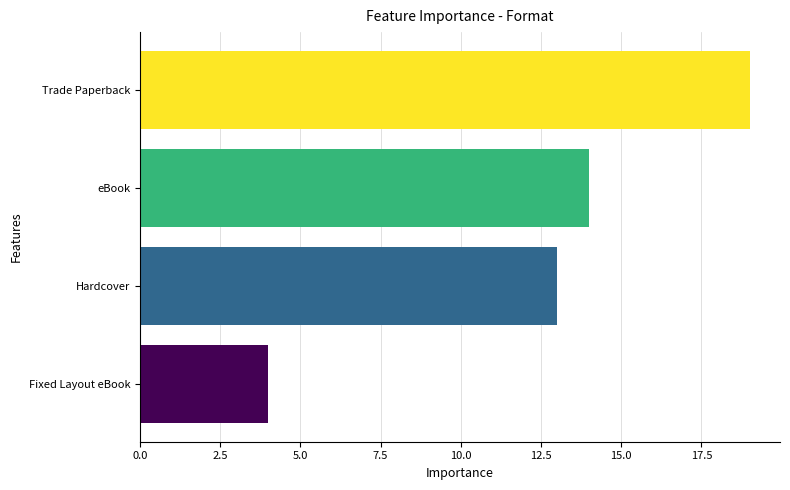

Where is the data nearest to the value 11?

Hardcover